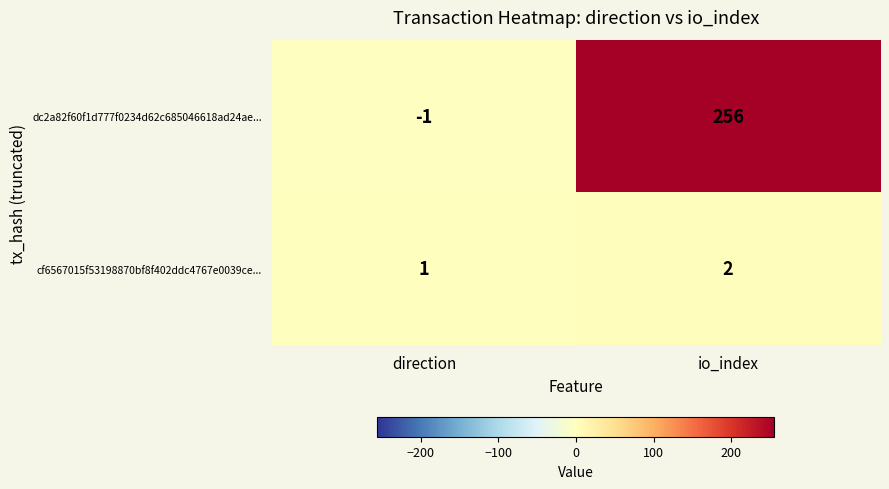

True or false: dc2a82f60f1d777f0234d62c685046618ad24ae... has a value of 256 at io_index.

True